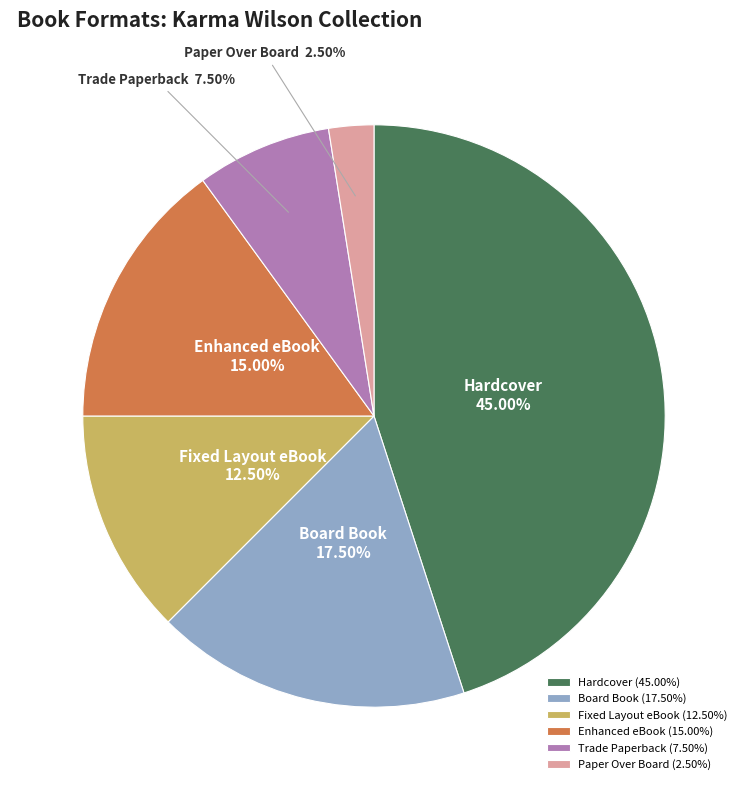

True or false: Board Book accounts for 7% of the total.

False